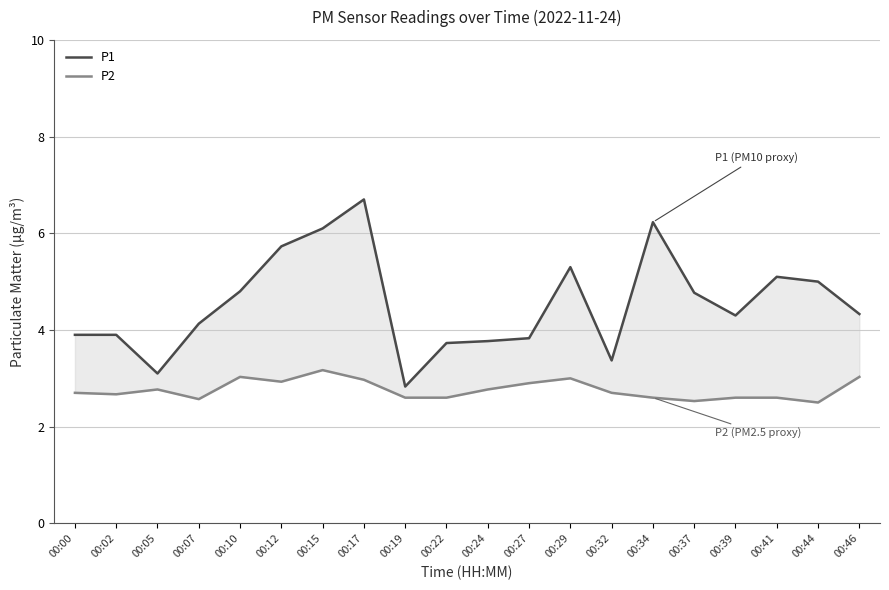

Is this an area chart (filled region under the line)?

No